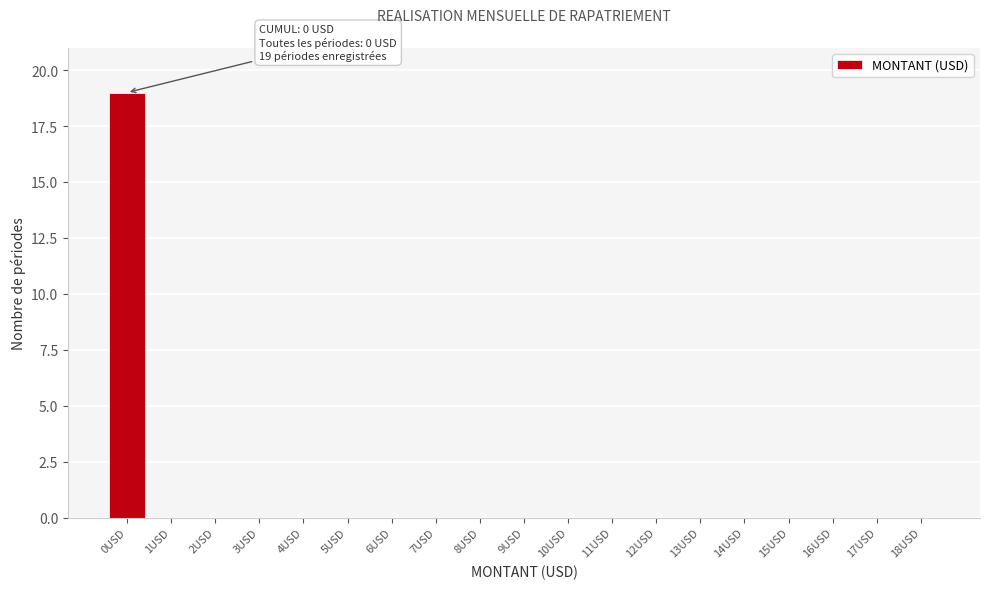

Reading left to right, extract all data points from this chart.

0USD=19	1USD=0	2USD=0	3USD=0	4USD=0	5USD=0	6USD=0	7USD=0	8USD=0	9USD=0	10USD=0	11USD=0	12USD=0	13USD=0	14USD=0	15USD=0	16USD=0	17USD=0	18USD=0